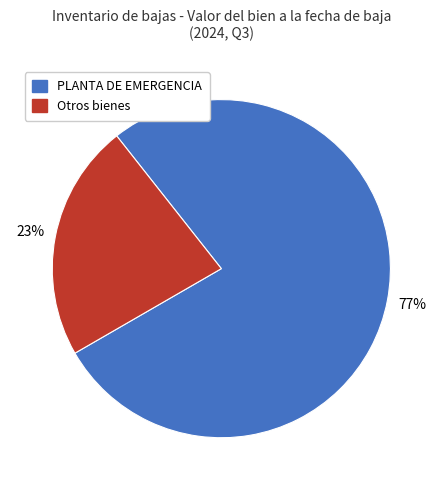

To the nearest percent, what is the average slice percentage?

50%